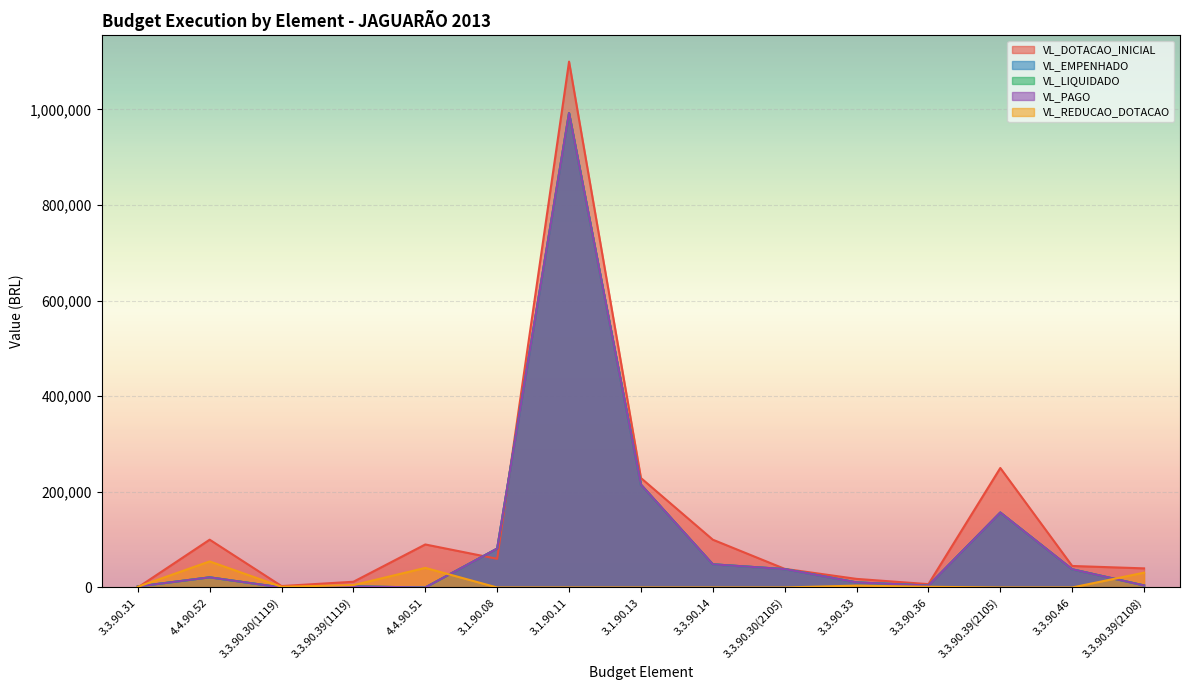

What is the difference between the maximum and minimum values in the VL_LIQUIDADO series?

992418.9